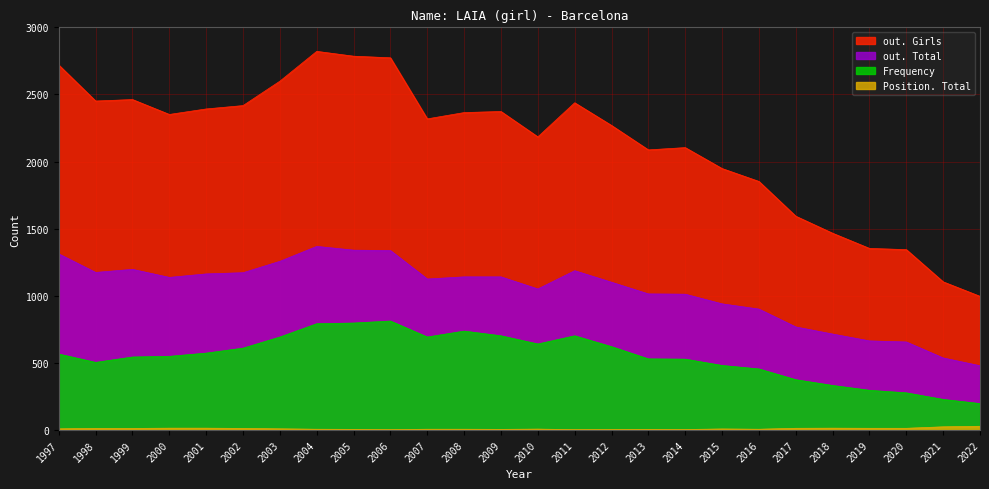

Between 1997 and 2016, which is larger?

1997